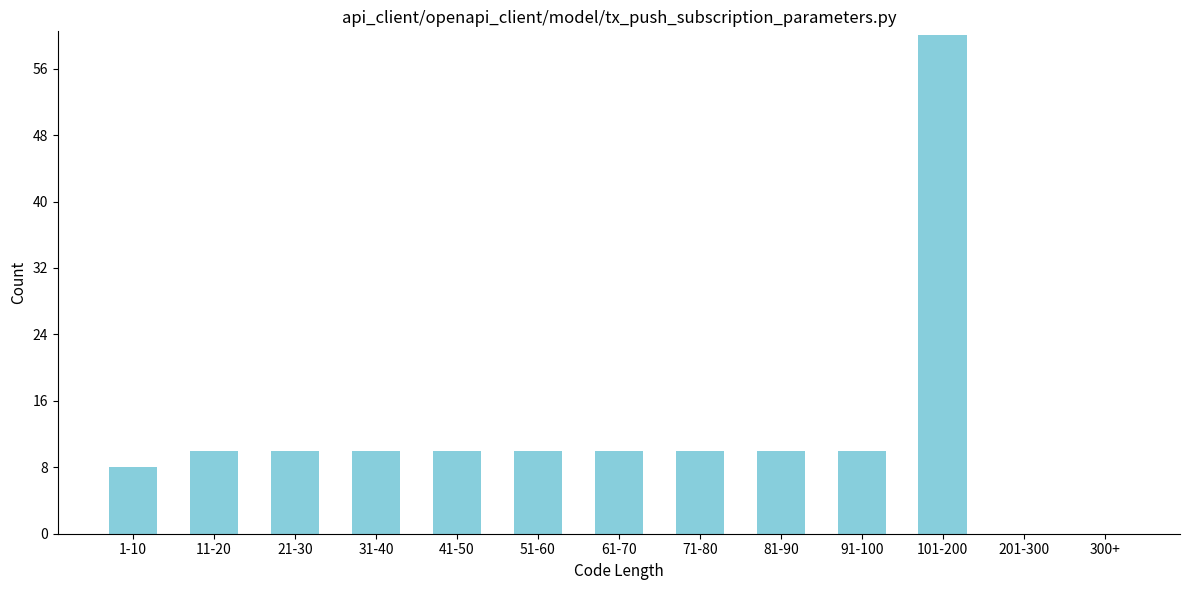

Reading left to right, transcribe all the data shown in this chart.

1-10=8	11-20=10	21-30=10	31-40=10	41-50=10	51-60=10	61-70=10	71-80=10	81-90=10	91-100=10	101-200=60	201-300=0	300+=0